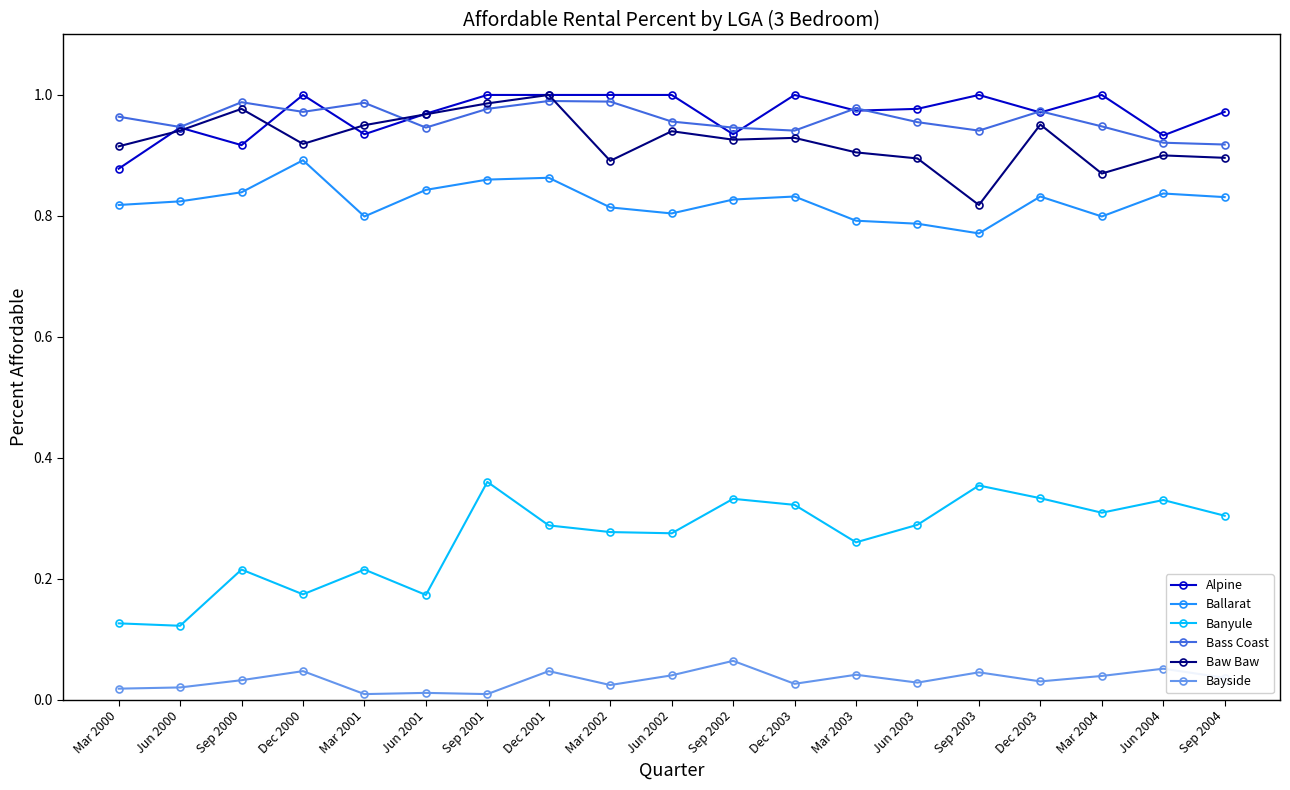

How many series are shown in this chart?

6